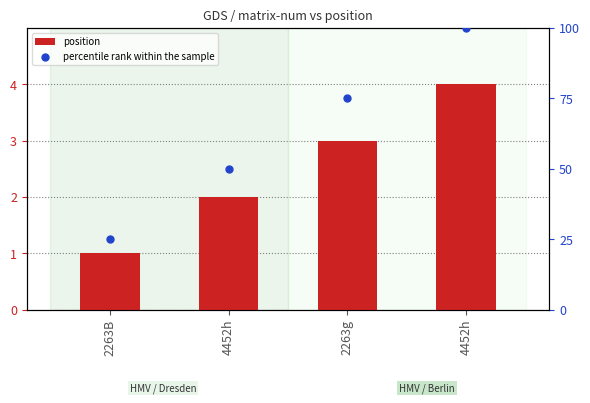

Which series reaches the maximum Y coordinate?

percentile rank within the sample